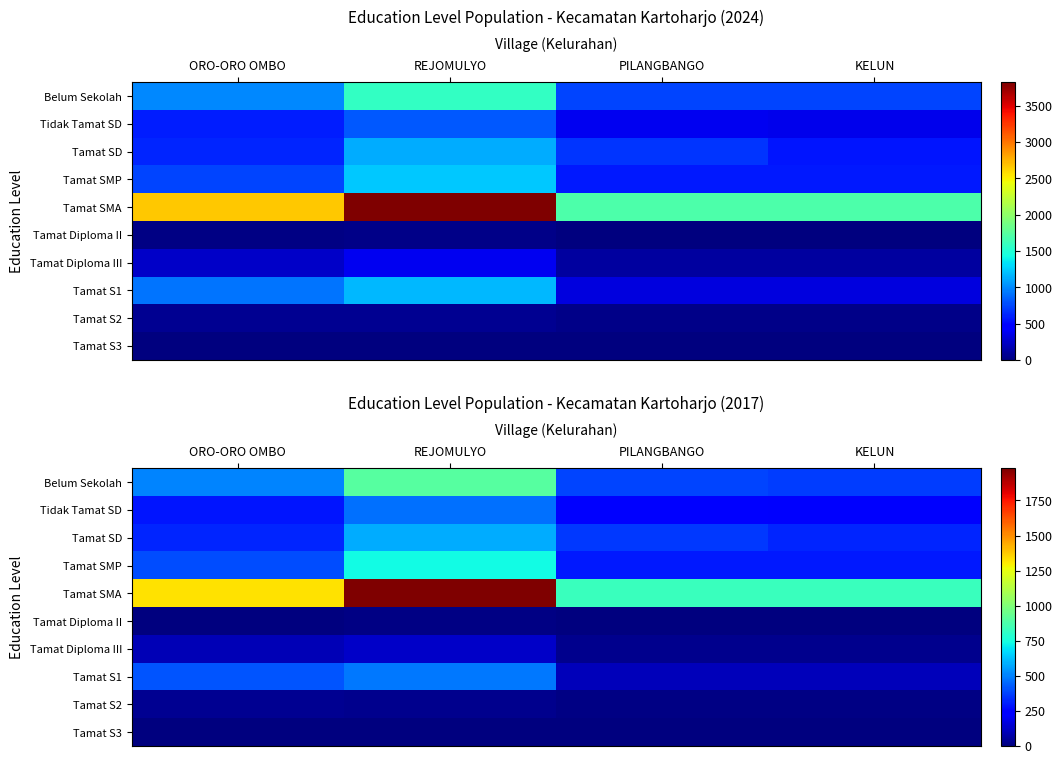

Is it true that Tamat S2 equals 31 at ORO-ORO OMBO?

True